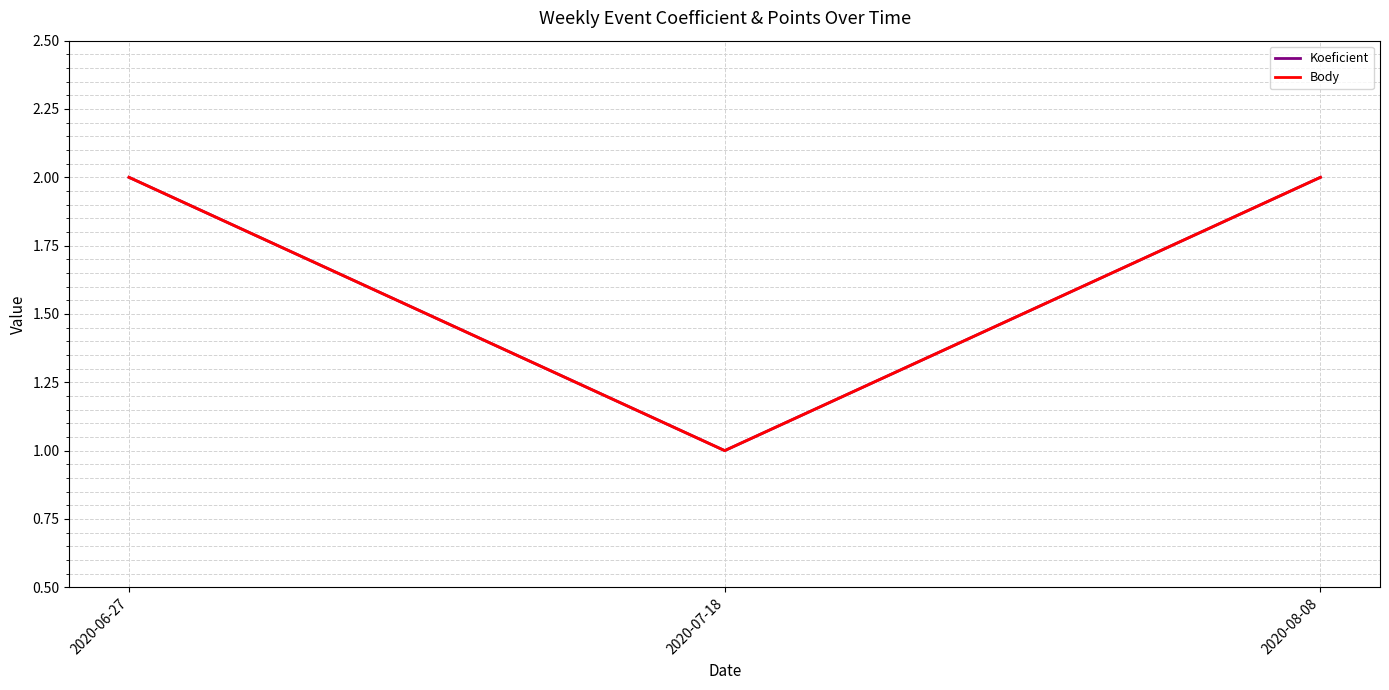

Reading left to right, extract all data points from this chart.

Koeficient: 2	1	2
Body: 2	1	2